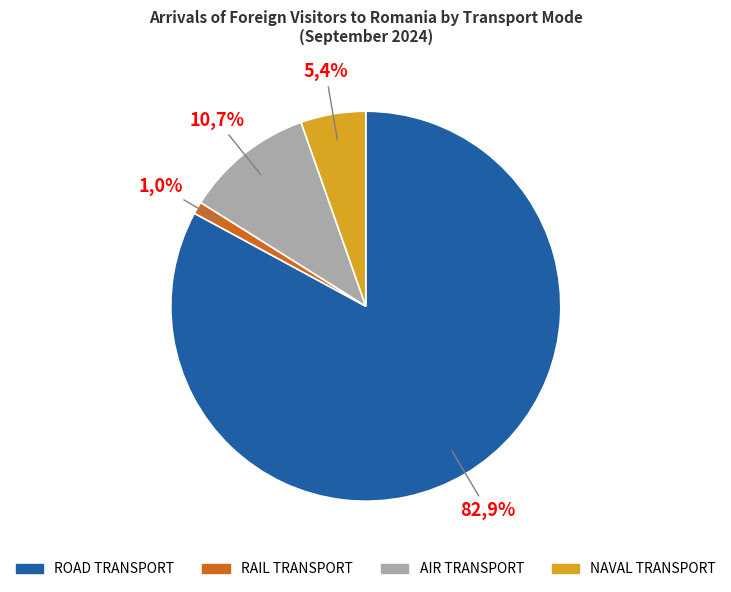

Rank the categories by value from highest to lowest.

ROAD TRANSPORT, AIR TRANSPORT, NAVAL TRANSPORT, RAIL TRANSPORT